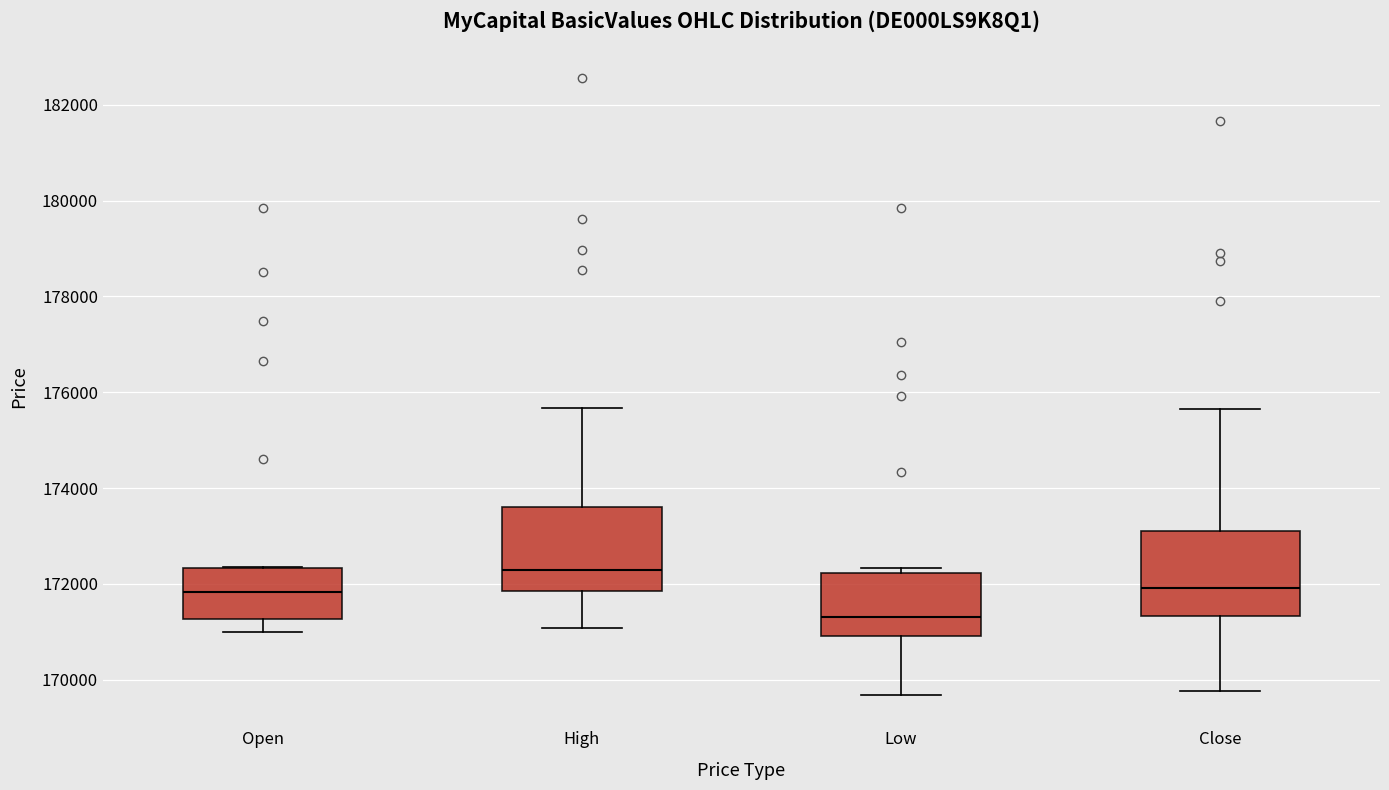

Where does the median line of the box for Open sit on the y-axis? The values are not printed on the chart, so give them approximately, as read against the axis.

171800